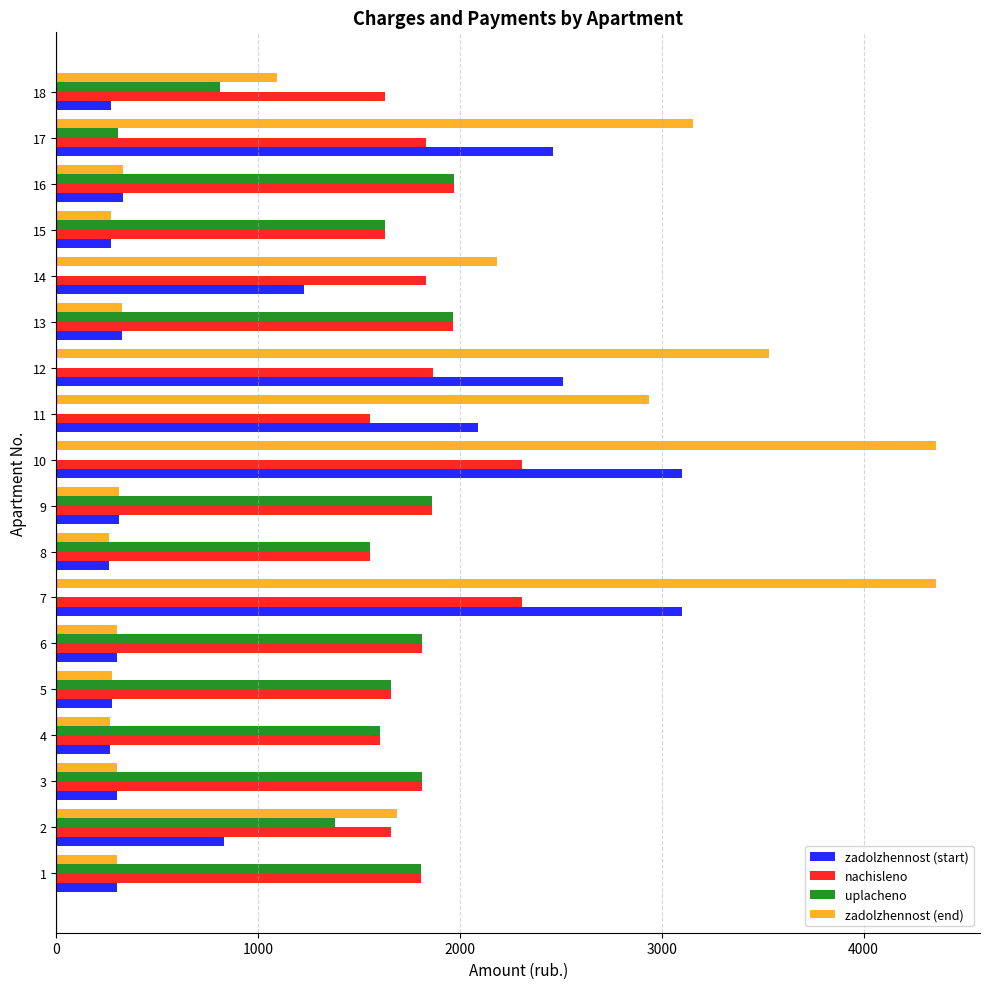

The value of zadolzhennost (start) at 17 is 1178.0. True or false?

False